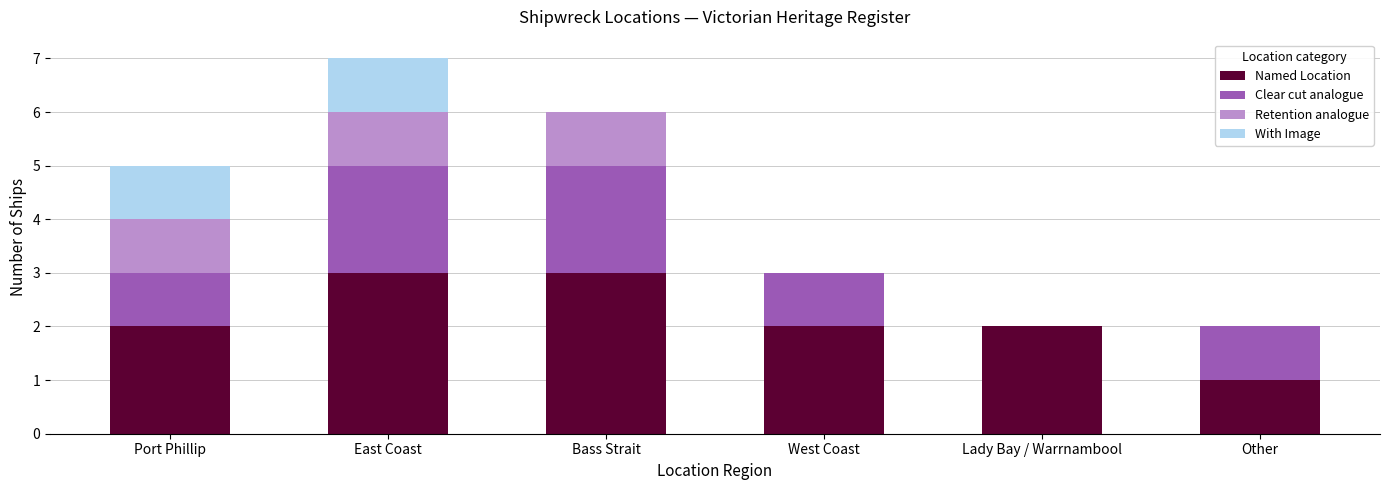

The value of Named Location at Port Phillip is 2. True or false?

True